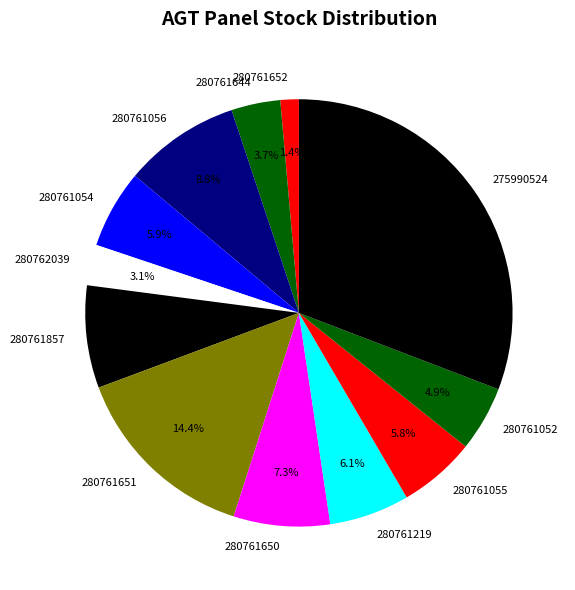

How many segments does this pie chart have?

12